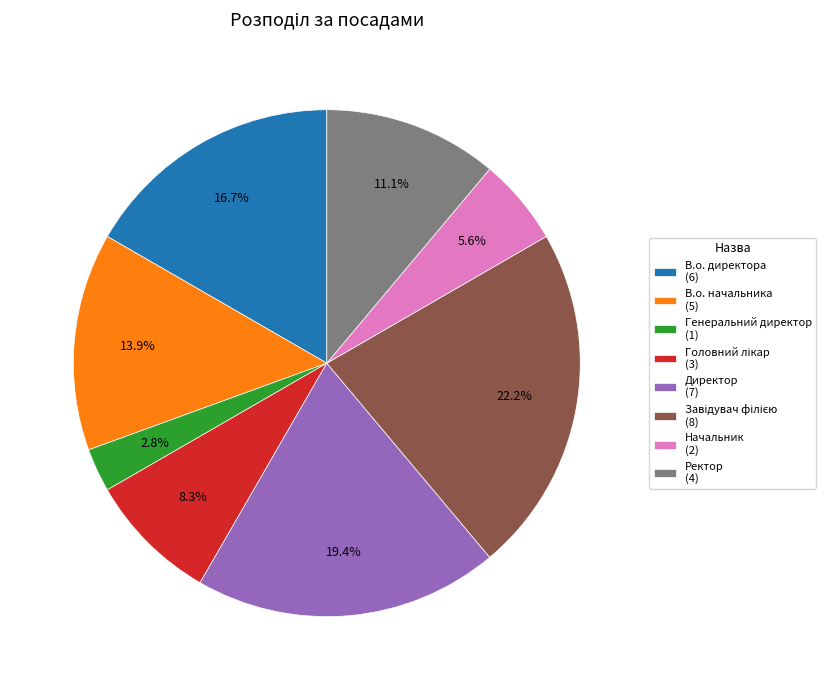

Which slice is the smallest?

Генеральний директор